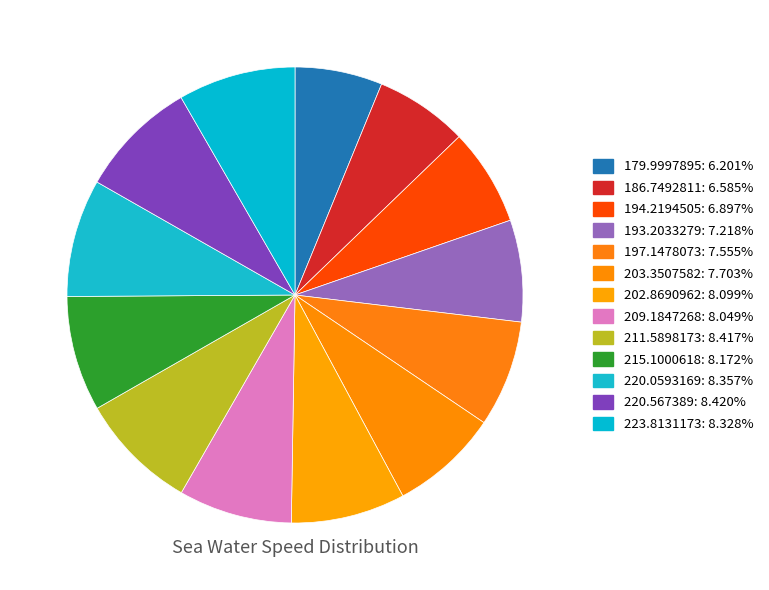

How much of the chart is everything except 179.9997895?

93.8%